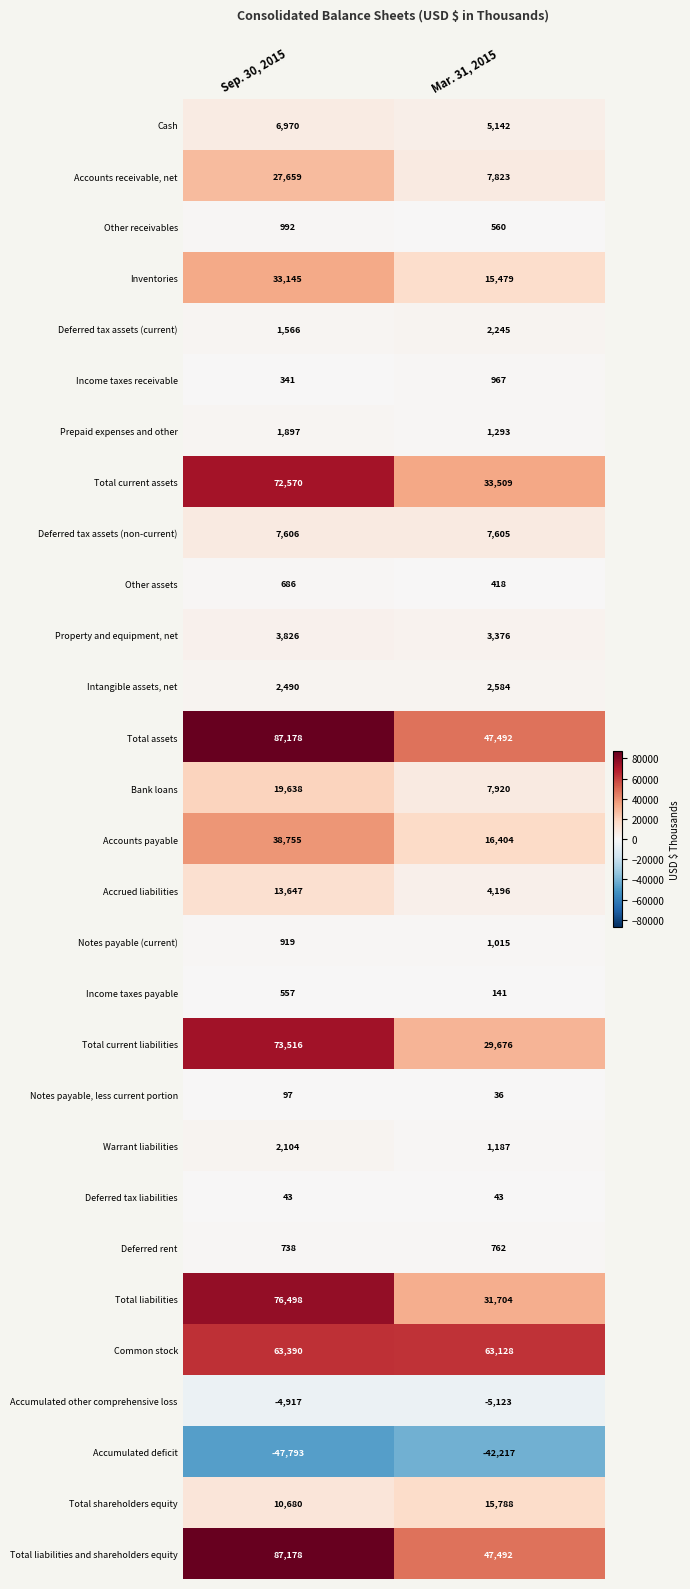

What is the maximum value shown in the chart?

87178